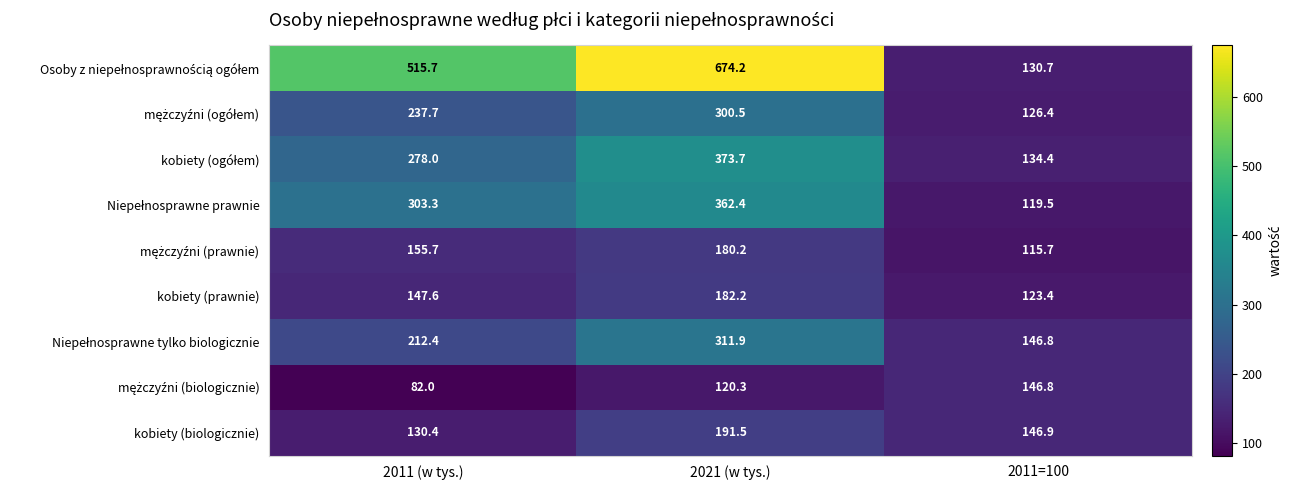

What is the average value of the kobiety (biologicznie) series?

156.3